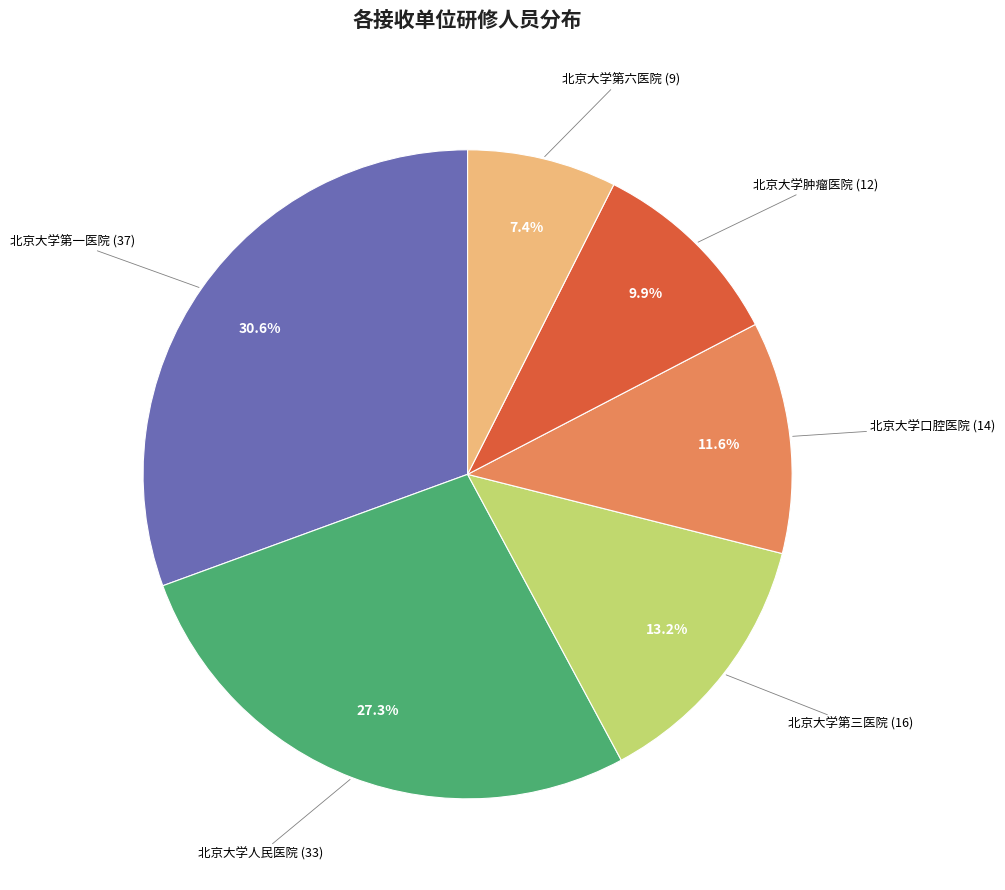

Is it true that 北京大学第三医院 is 1% of the pie?

False